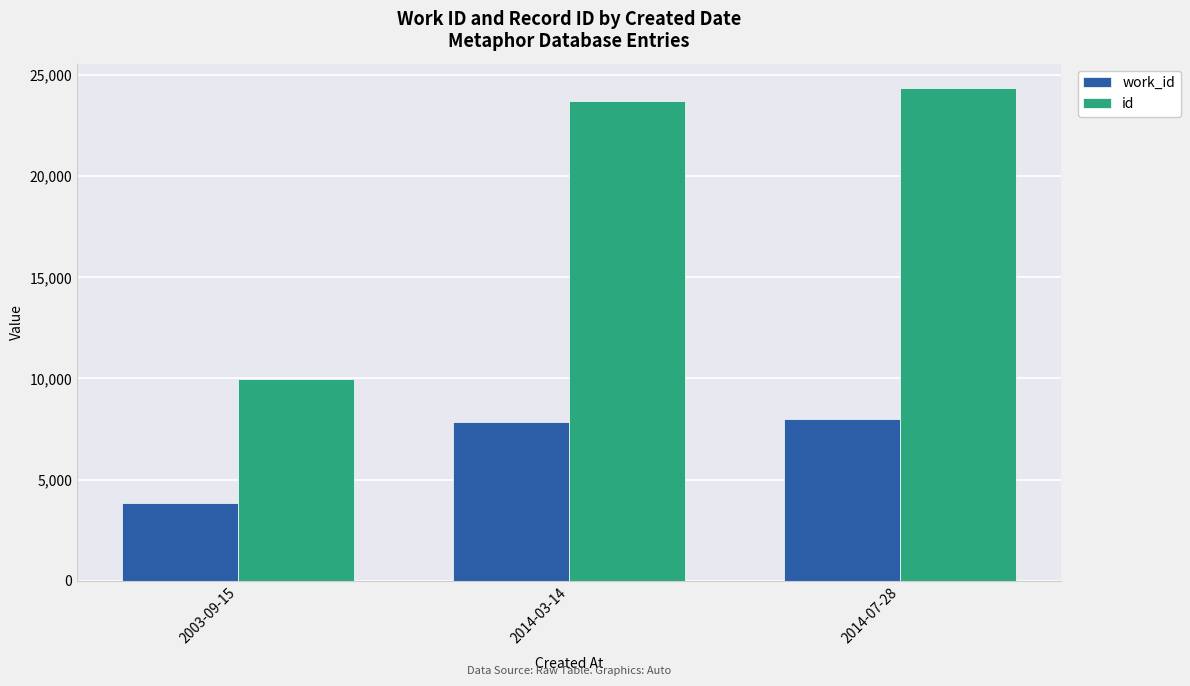

What are all the series names shown in the legend?

work_id, id